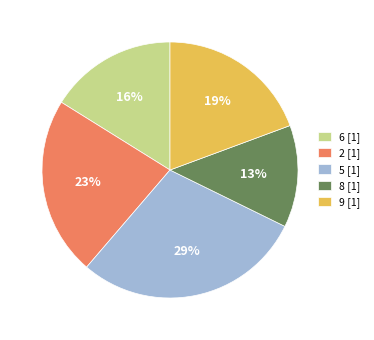

Is it true that 5 is 15% of the pie?

False